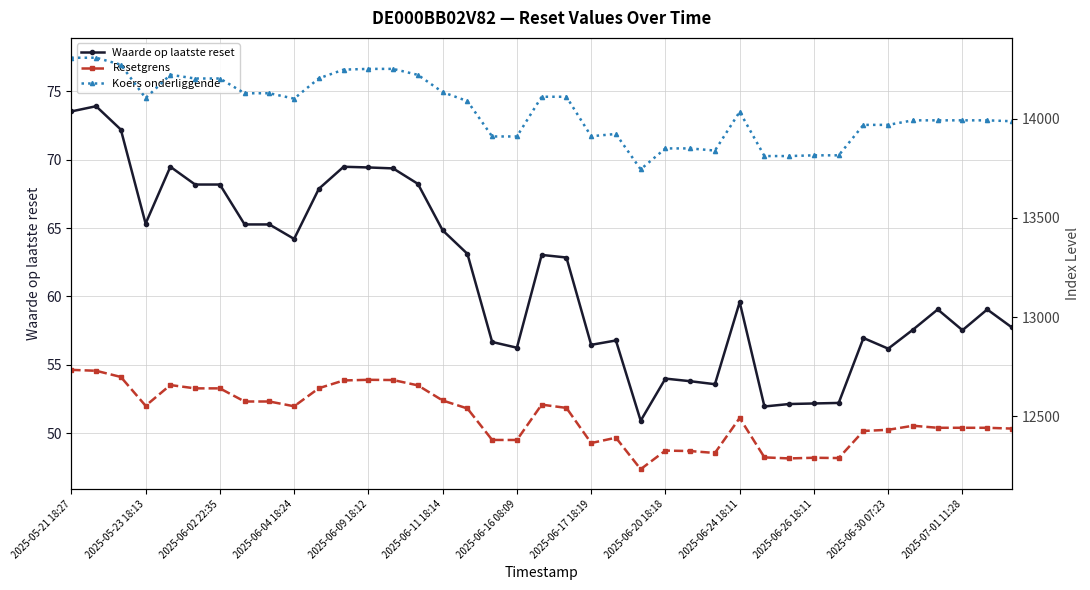

In Waarde op laatste reset, how many points are lower than both neighbors (excluding endpoints)?

9